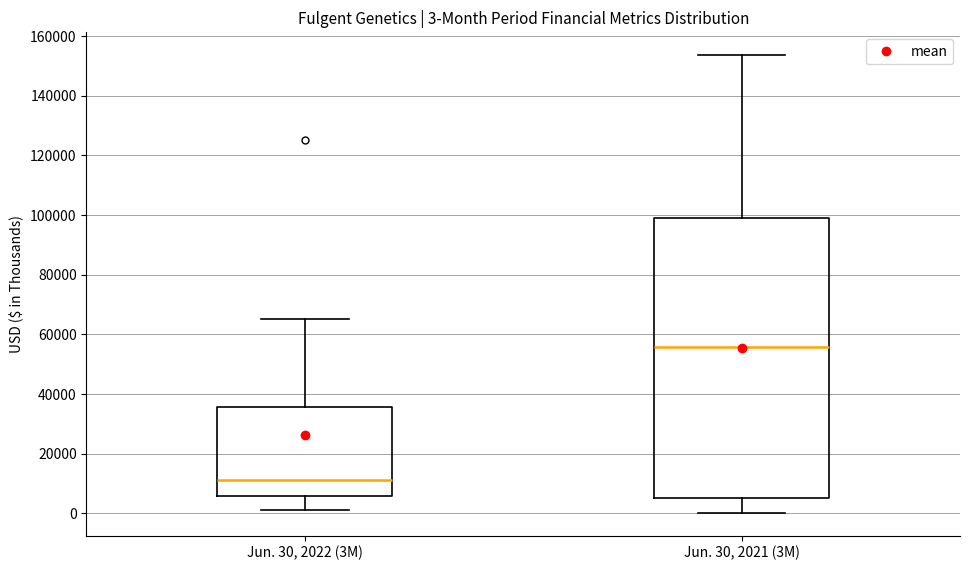

Which box is the tallest, from its lower edge to its upper edge?

Jun. 30, 2021 (3M)